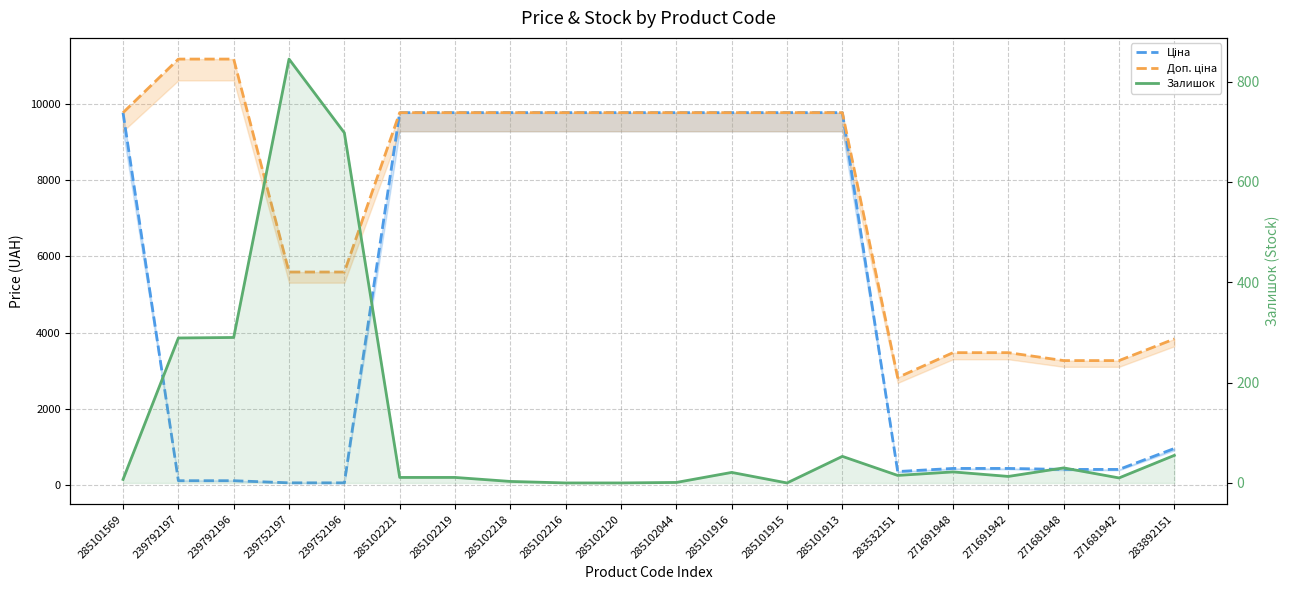

How many times do Залишок and Ціна cross each other?

2